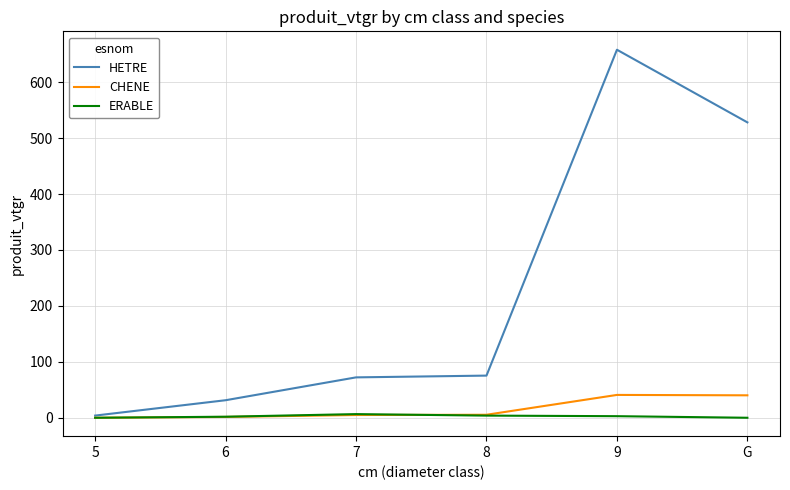

Is it true that HETRE equals 845.4 at G?

False